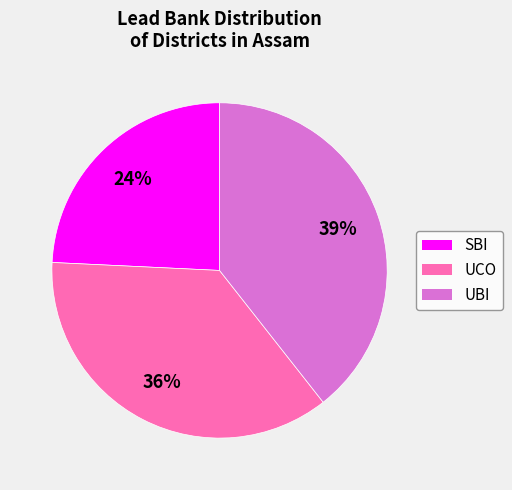

Rank the categories by value from lowest to highest.

SBI, UCO, UBI